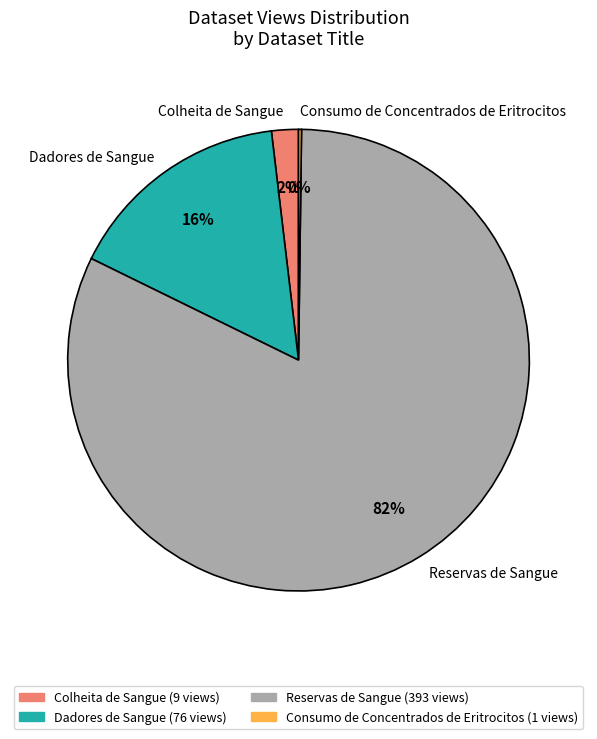

Which has a higher value, Colheita de Sangue or Dadores de Sangue?

Dadores de Sangue